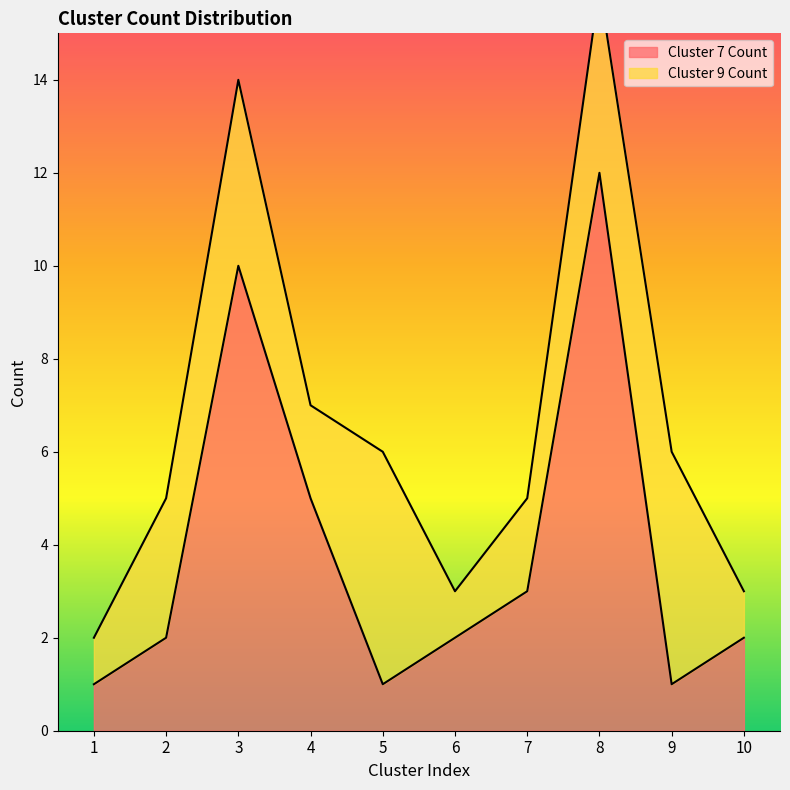

What is the smallest value displayed?

1